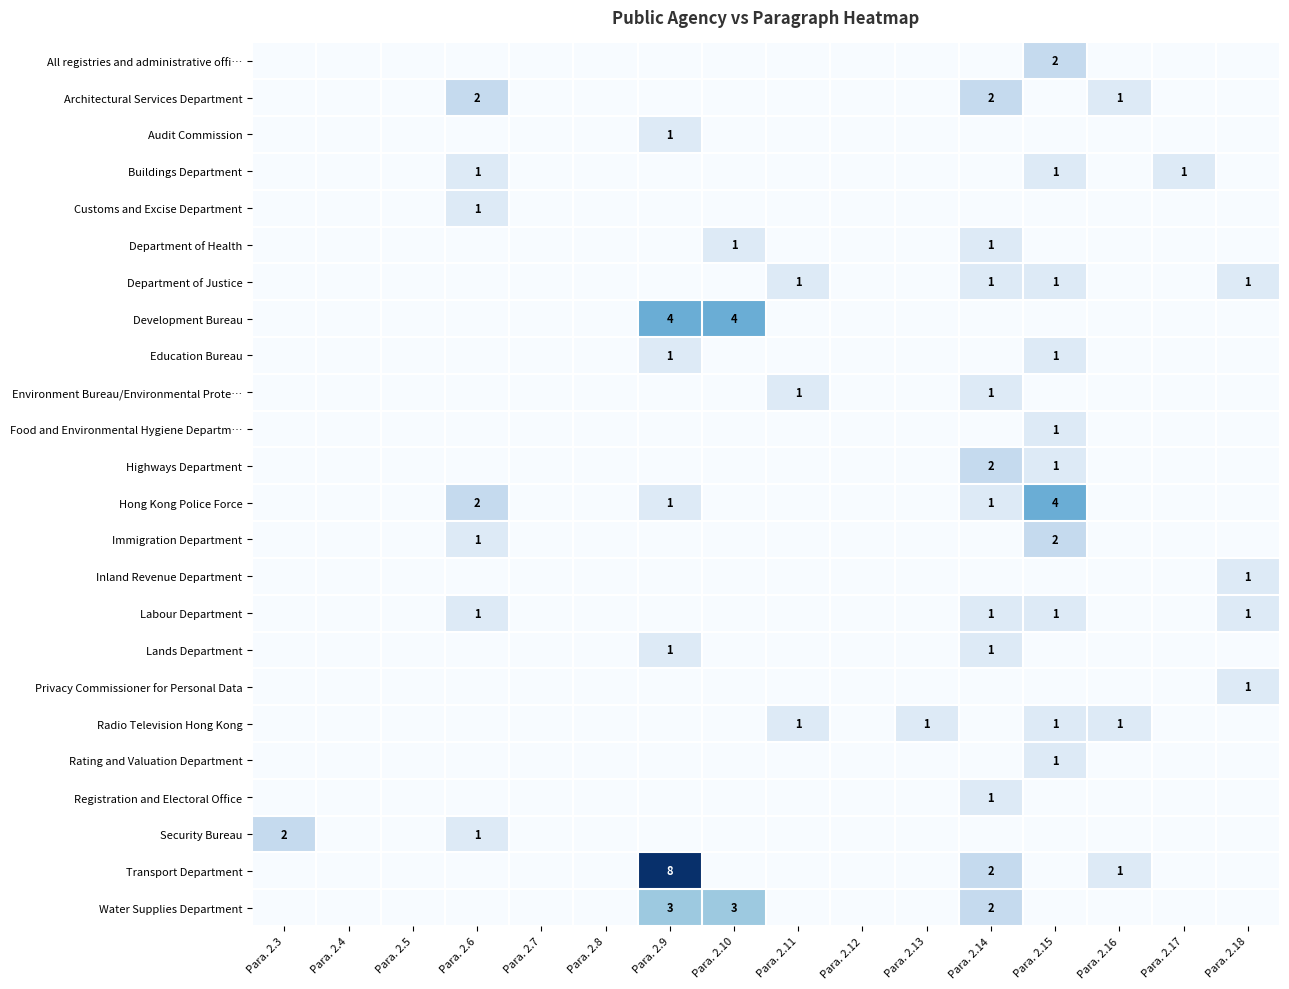

Count the Privacy Commissioner for Personal Data values in the range 0 to 1.

16